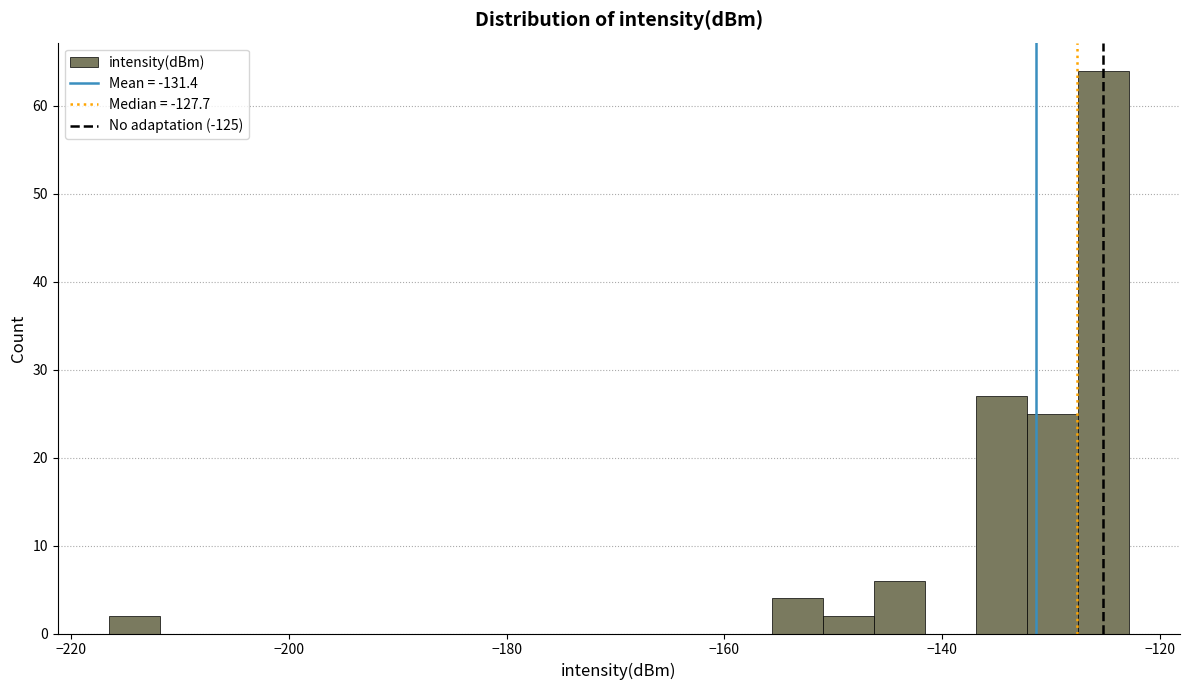

Read against the x-axis, roughly where is the centre of the tallest bar?

-126